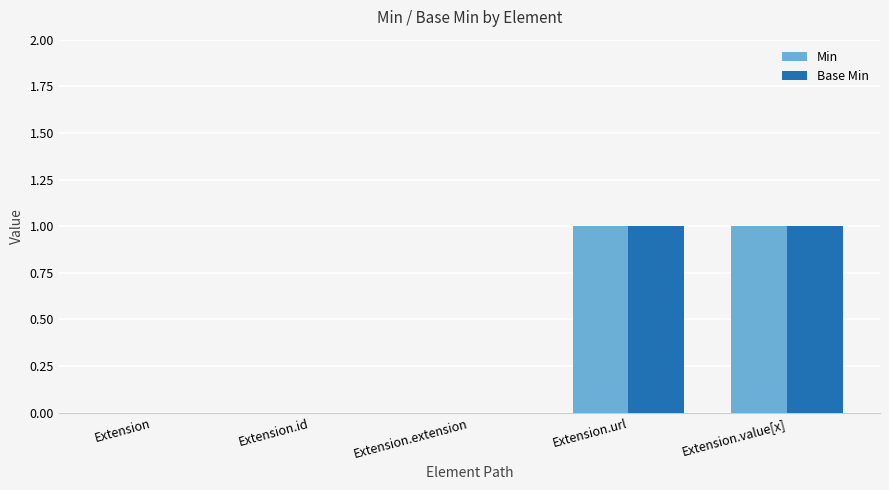

What is the greatest value displayed?

1